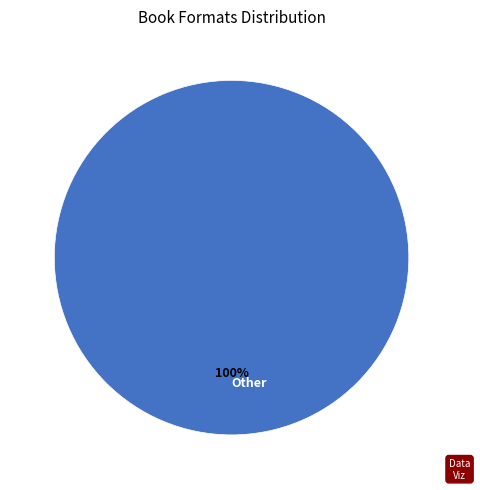

Is it true that Other is 100% of the pie?

True